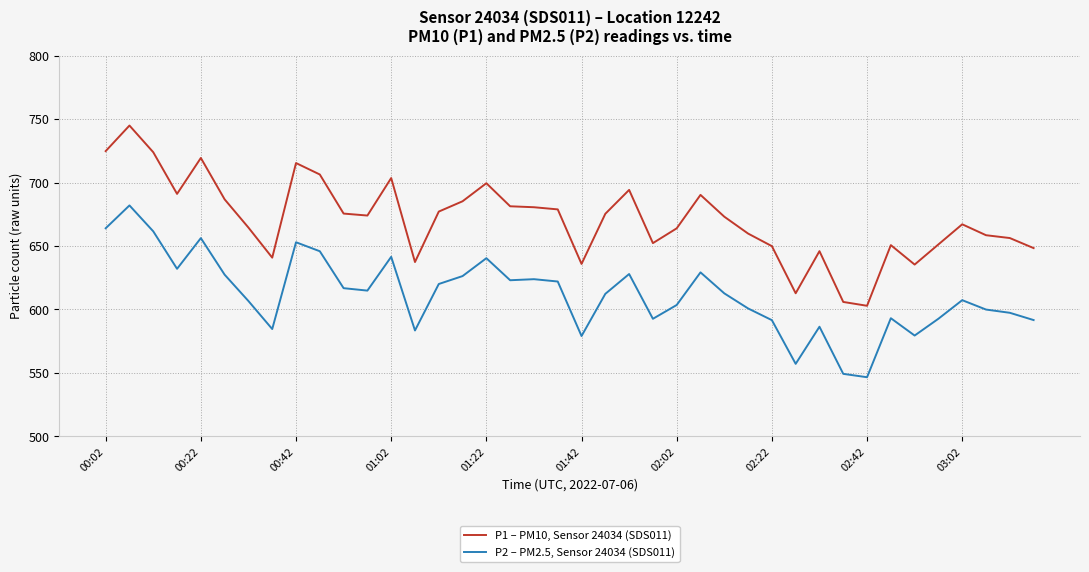

Which series has the largest range (max minus min)?

P1 – PM10, Sensor 24034 (SDS011)